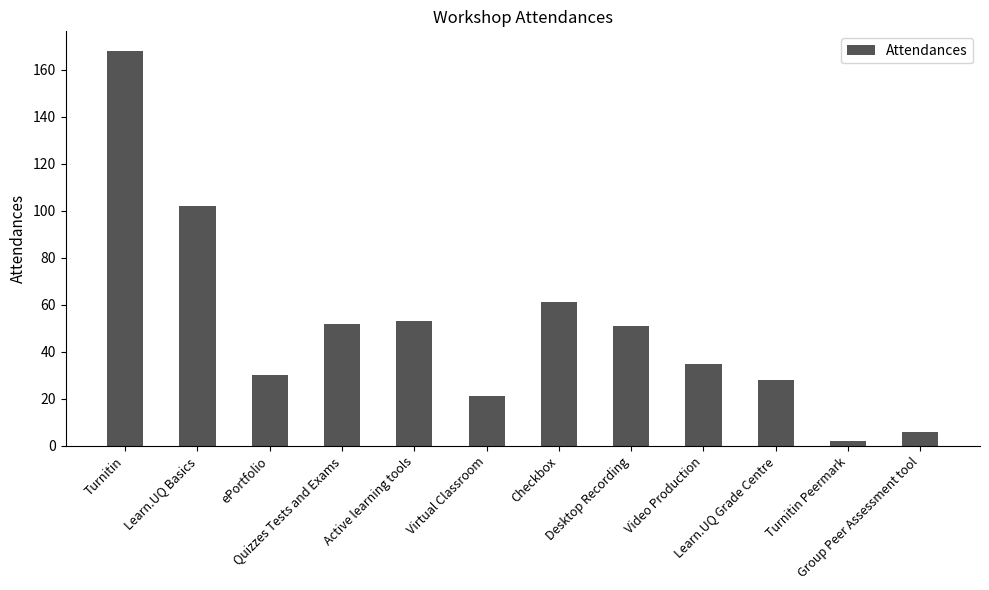

What is the average value?

51